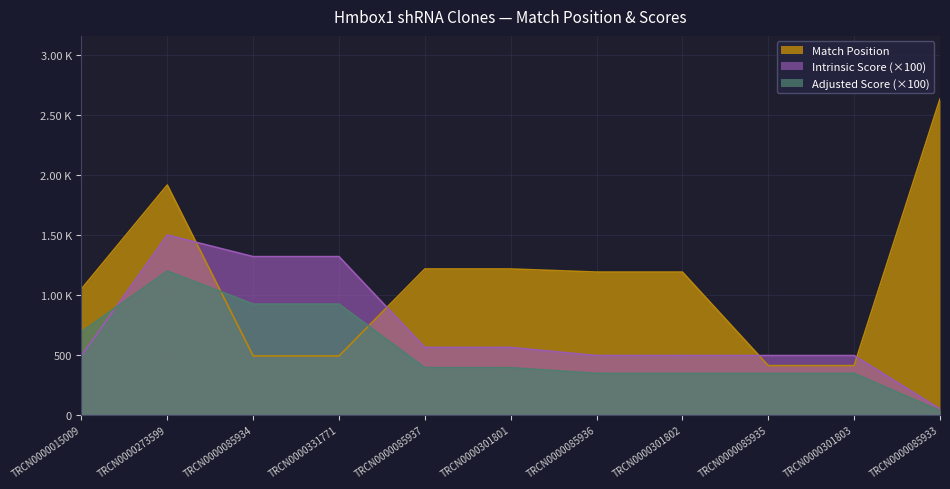

Between TRCN0000085933 and TRCN0000085935, which is larger?

TRCN0000085933